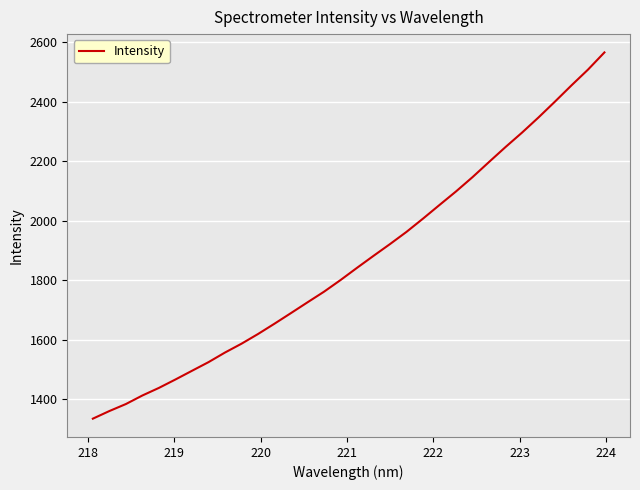

What is the difference between the maximum and minimum values?

1230.7